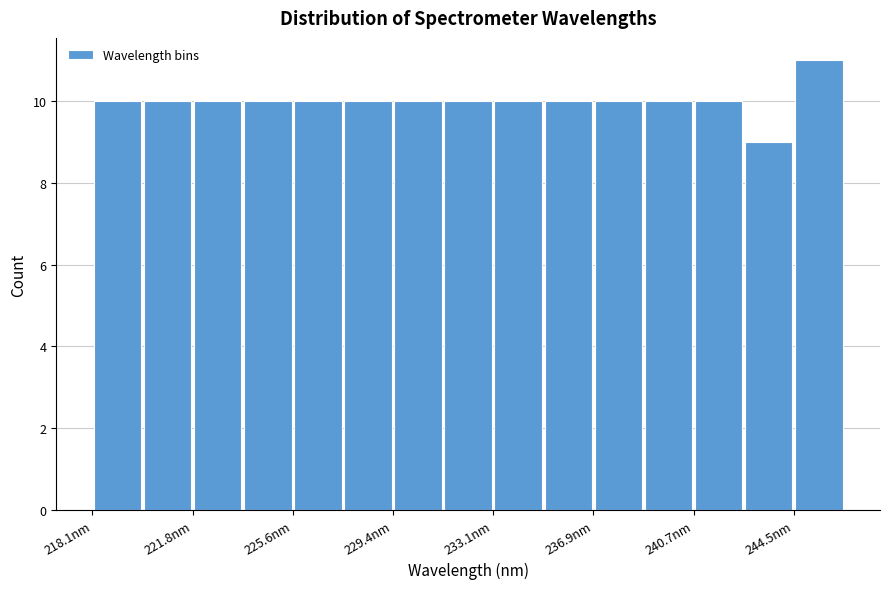

Around what value on the x-axis is the tallest bar? Give the approximate position of its centre, as read against the axis.

245.5